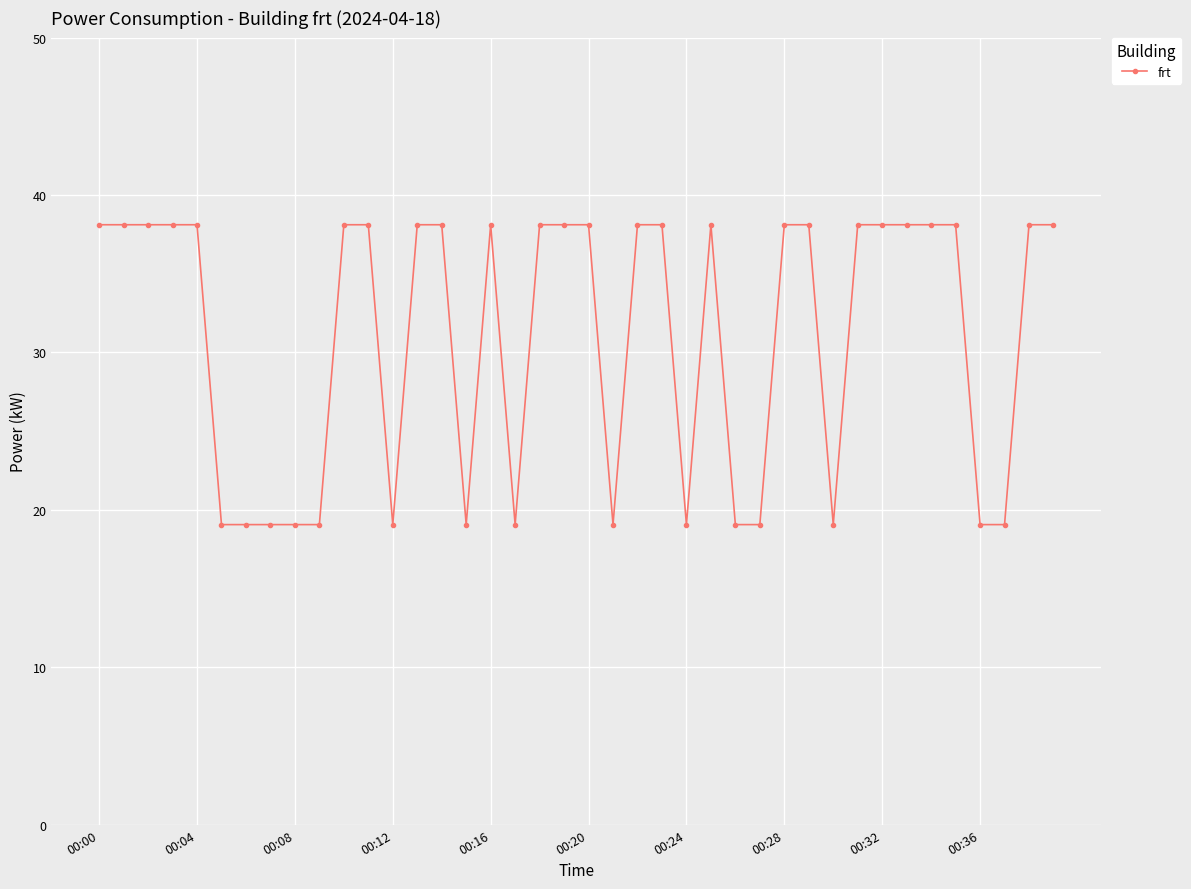

True or false: there are more than 1 points higher than both neighbors.

True